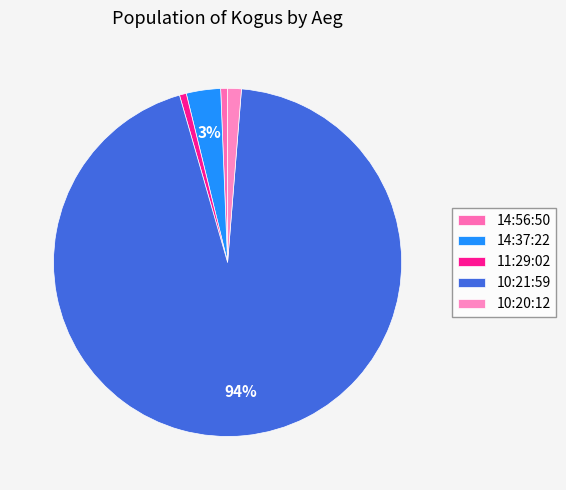

To the nearest percent, what is the difference between the 10:20:12 and 14:37:22 slice percentages?

2%